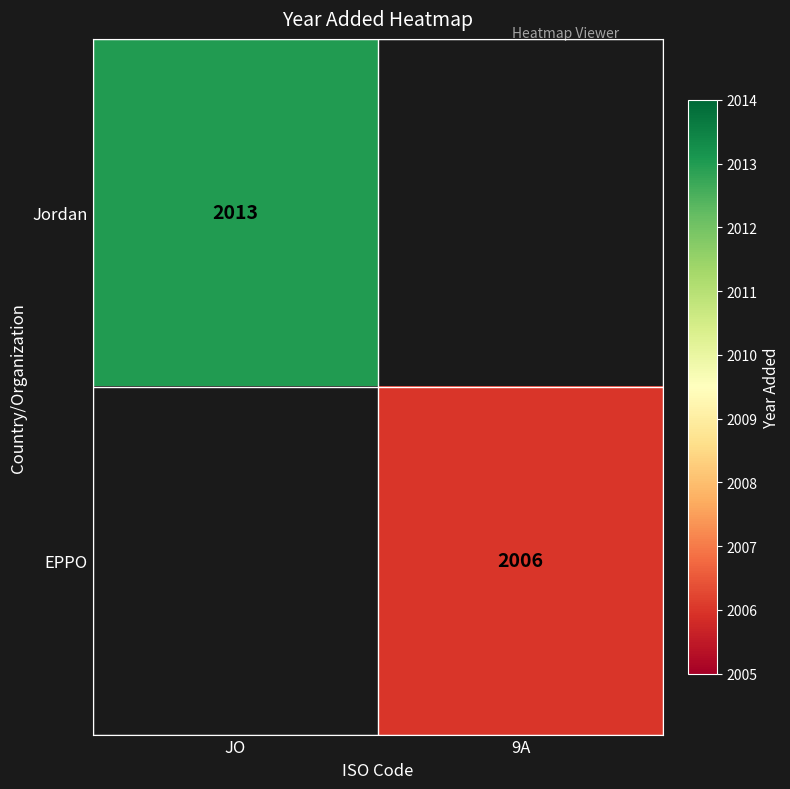

Which category has the lowest value across all series?

9A